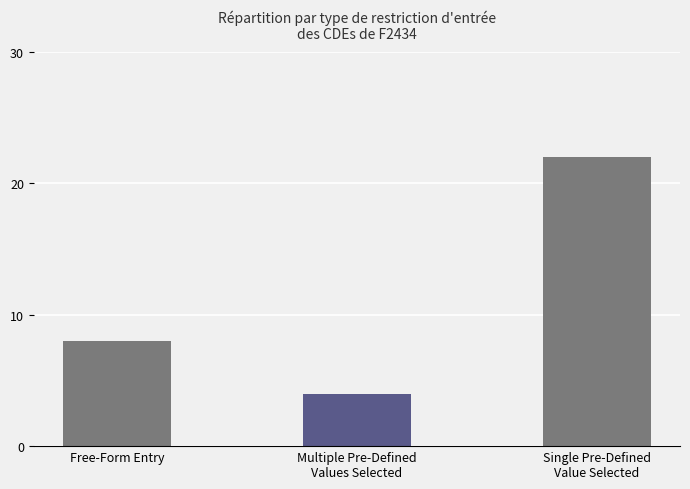

Rank the categories by value from lowest to highest.

Multiple Pre-Defined
Values Selected, Free-Form Entry, Single Pre-Defined
Value Selected